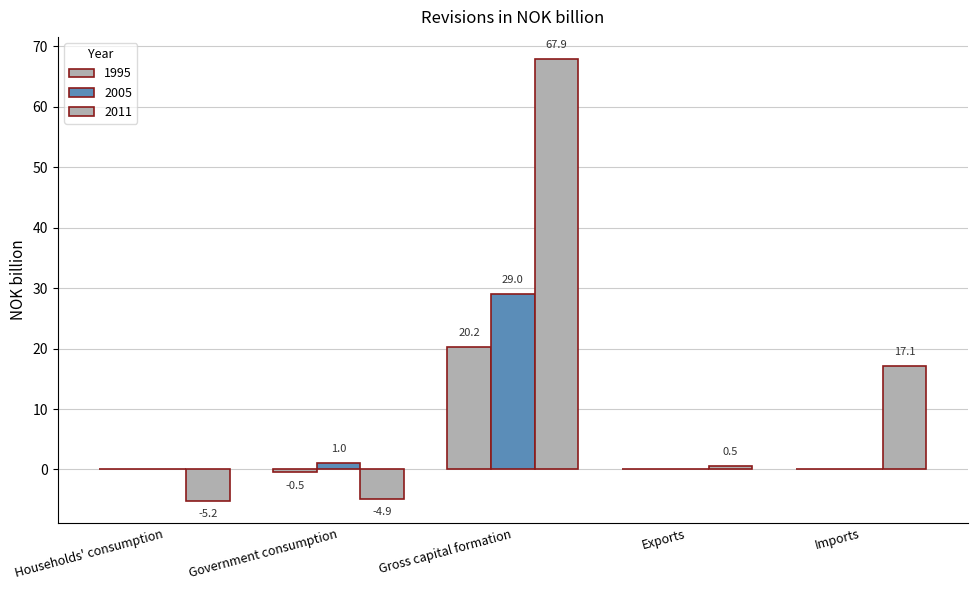

Rank the categories by 1995 value from highest to lowest.

Gross capital formation, Households' consumption, Exports, Imports, Government consumption